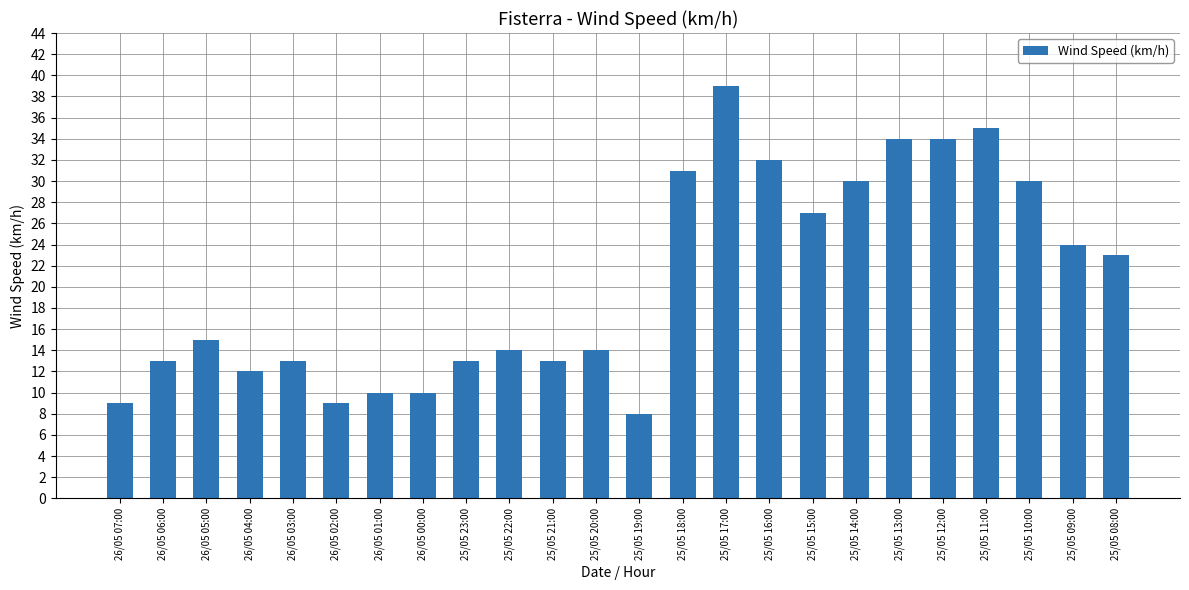

What is the change in value from 26/05 00:00 to 25/05 12:00?

+24